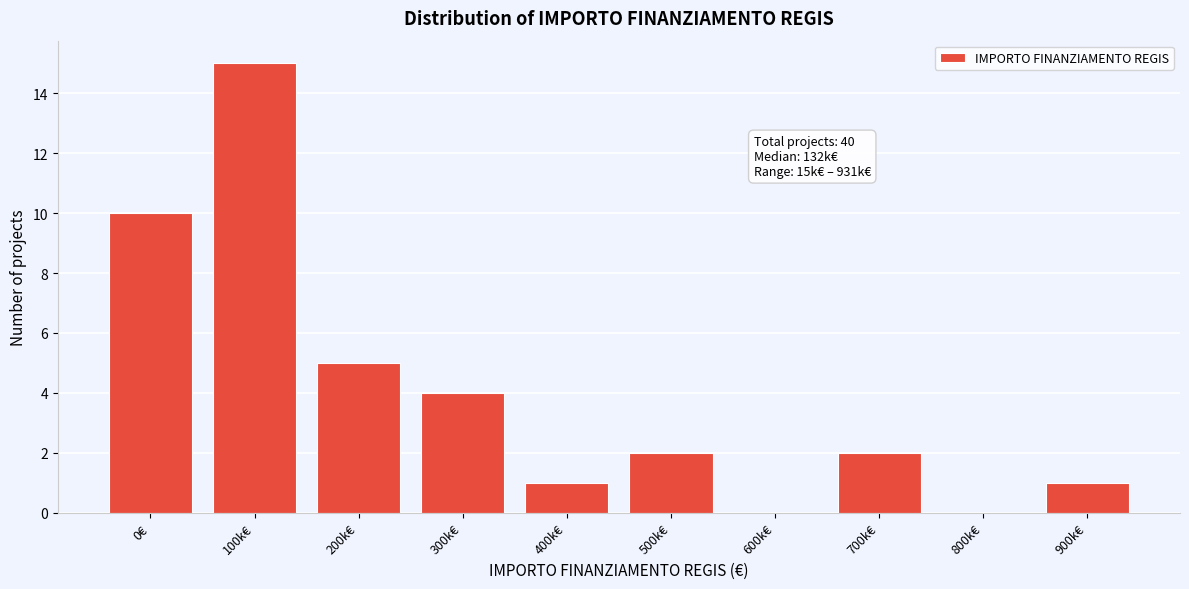

Reading left to right, what are all the values shown in this chart?

0€=10	100k€=15	200k€=5	300k€=4	400k€=1	500k€=2	600k€=0	700k€=2	800k€=0	900k€=1